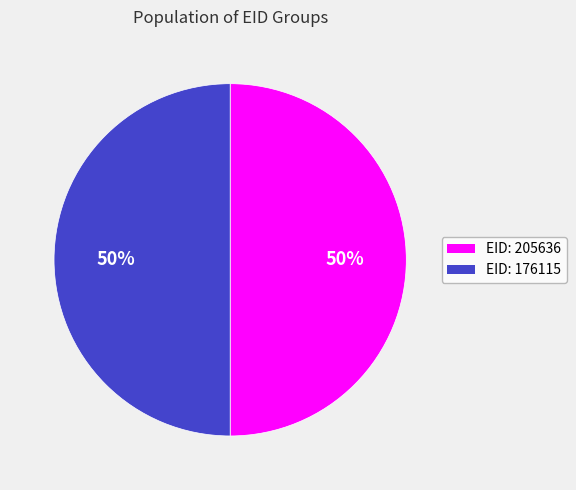

What is the ratio of the value at EID: 176115 to the value at EID: 205636?

1.0